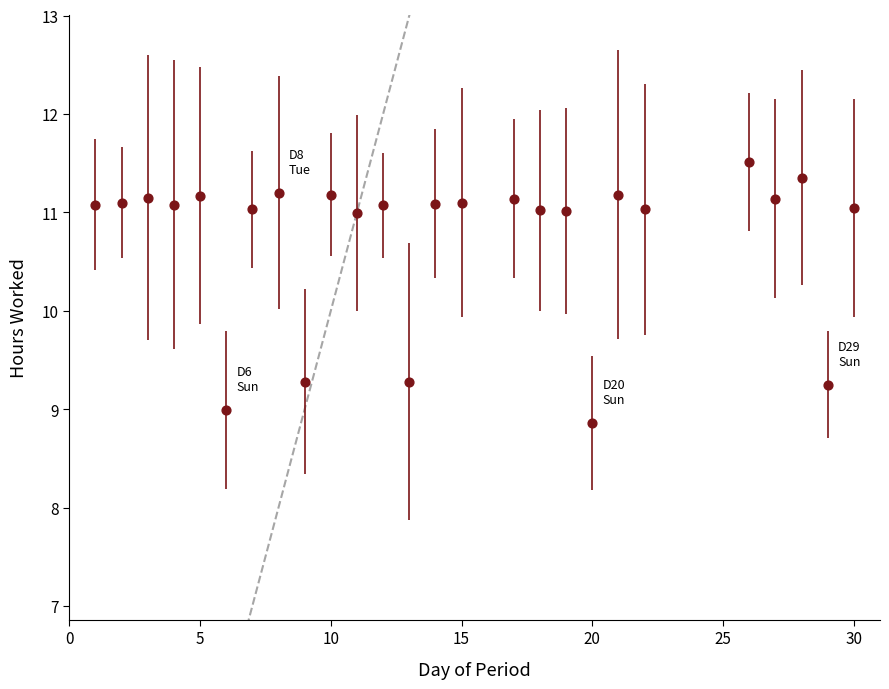

What is the range of X values (max minus min)?

29.0